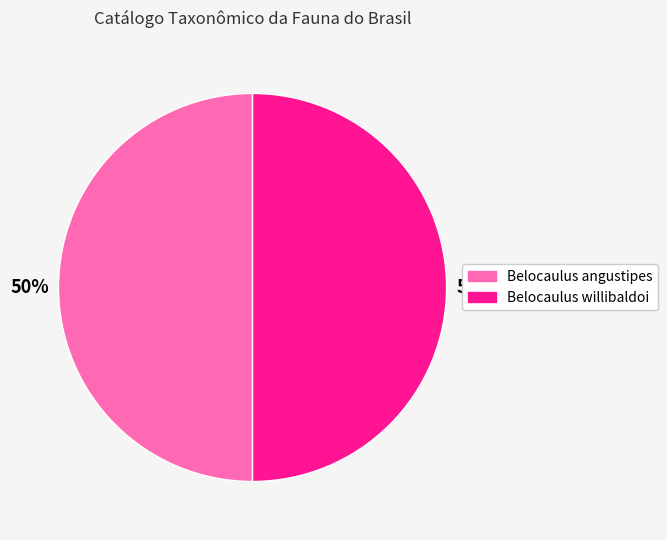

The Belocaulus angustipes slice represents 50% of the pie. True or false?

True